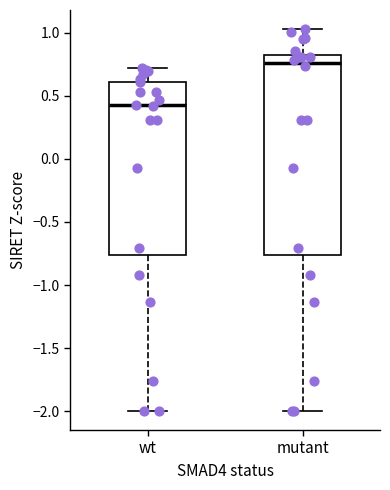

Where does the median line of the box for mutant sit on the y-axis? The values are not printed on the chart, so give them approximately, as read against the axis.

0.75